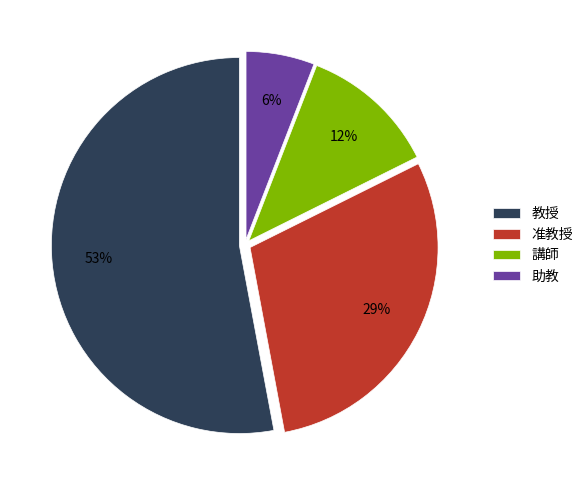

Which has a higher value, 准教授 or 助教?

准教授